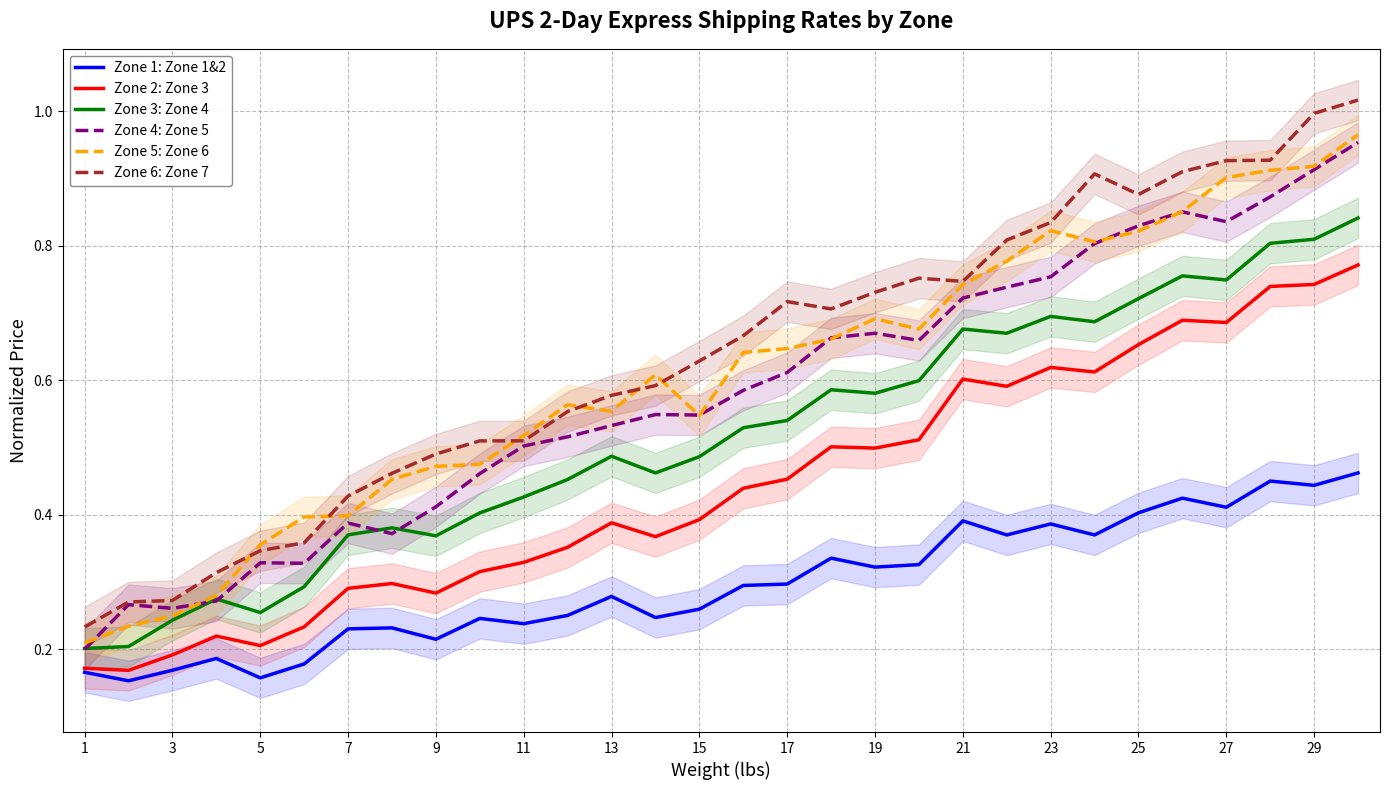

True or false: Zone 2: Zone 3 and Zone 5: Zone 6 cross at least once.

False